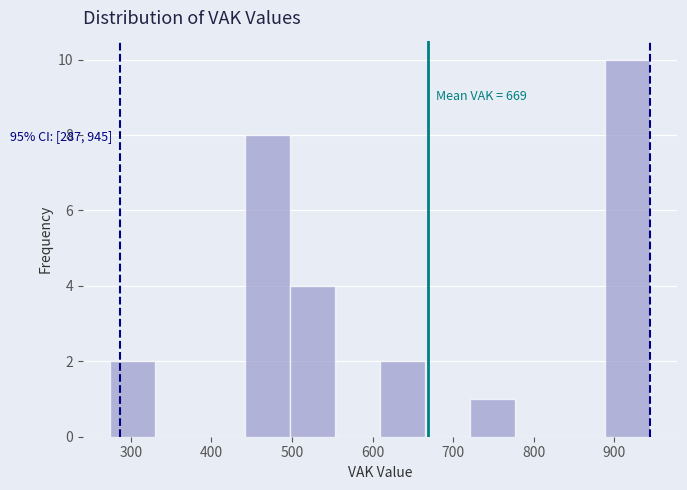

Over which range of the x-axis is the bar tallest?

890 to 950